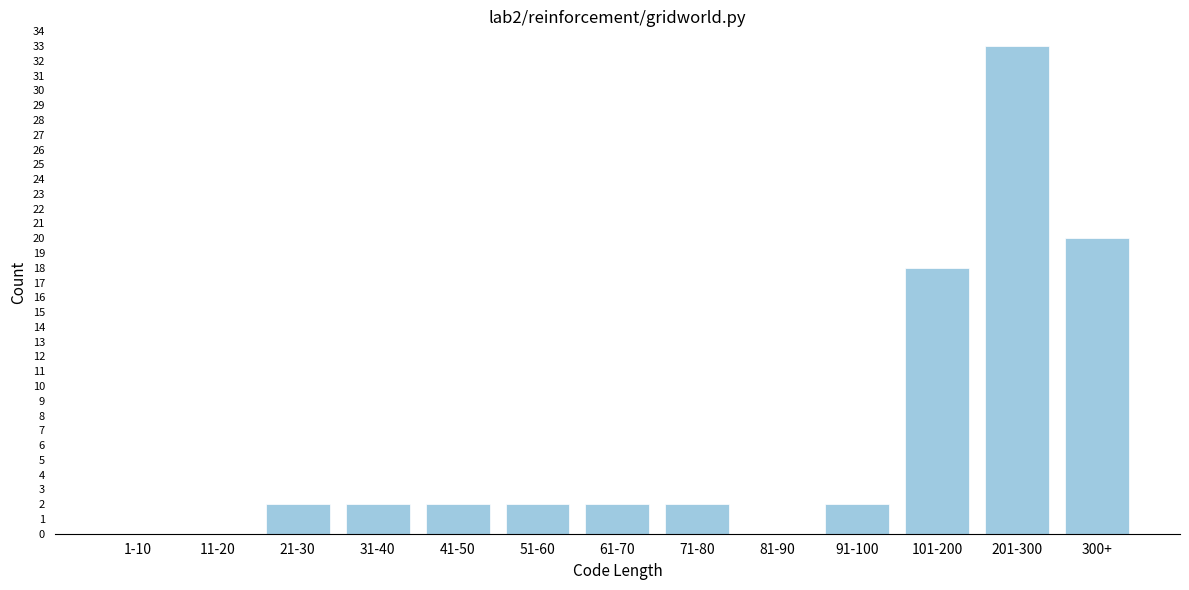

Reading left to right, extract all data points from this chart.

1-10=0	11-20=0	21-30=2	31-40=2	41-50=2	51-60=2	61-70=2	71-80=2	81-90=0	91-100=2	101-200=18	201-300=33	300+=20